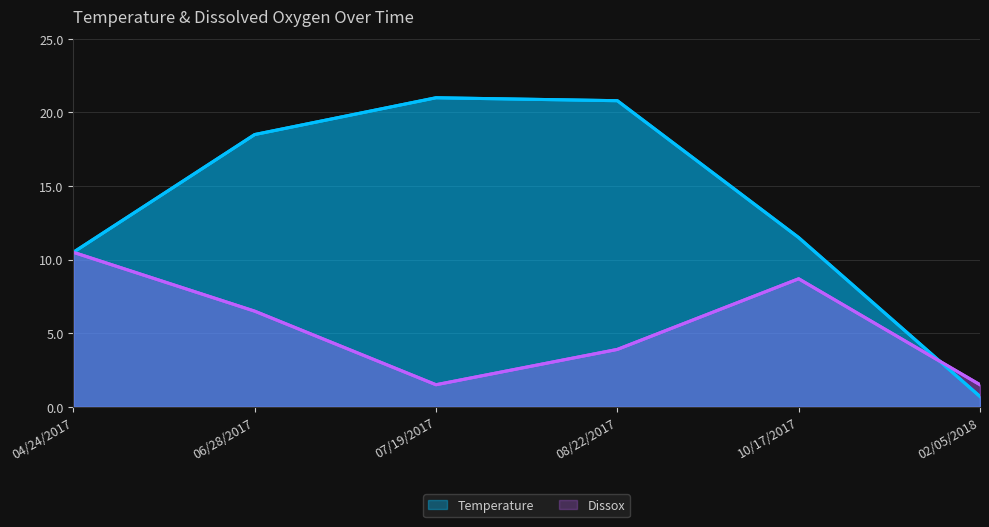

Is the value of Temperature at 08/22/2017 greater than the value of Dissox at 02/05/2018?

Yes